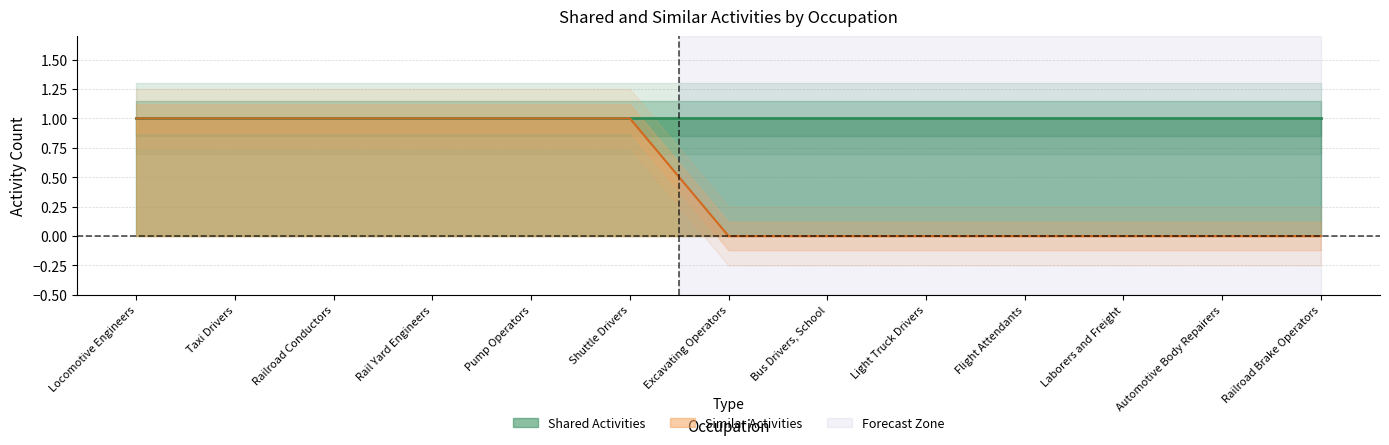

What position from the right is Taxi Drivers?

12